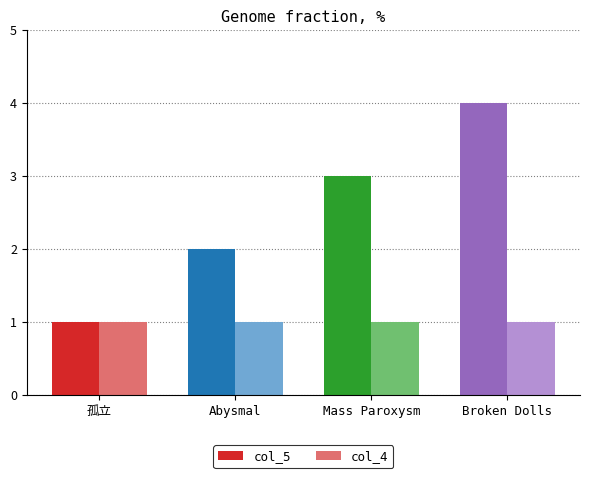

Are the bars horizontal?

No